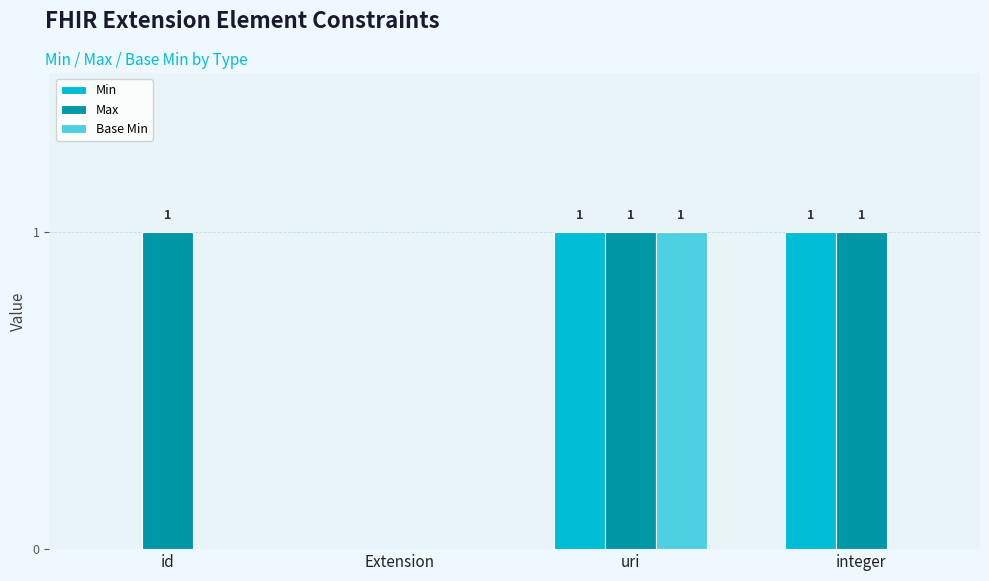

What is the sum of the Max values at Extension and uri?

1